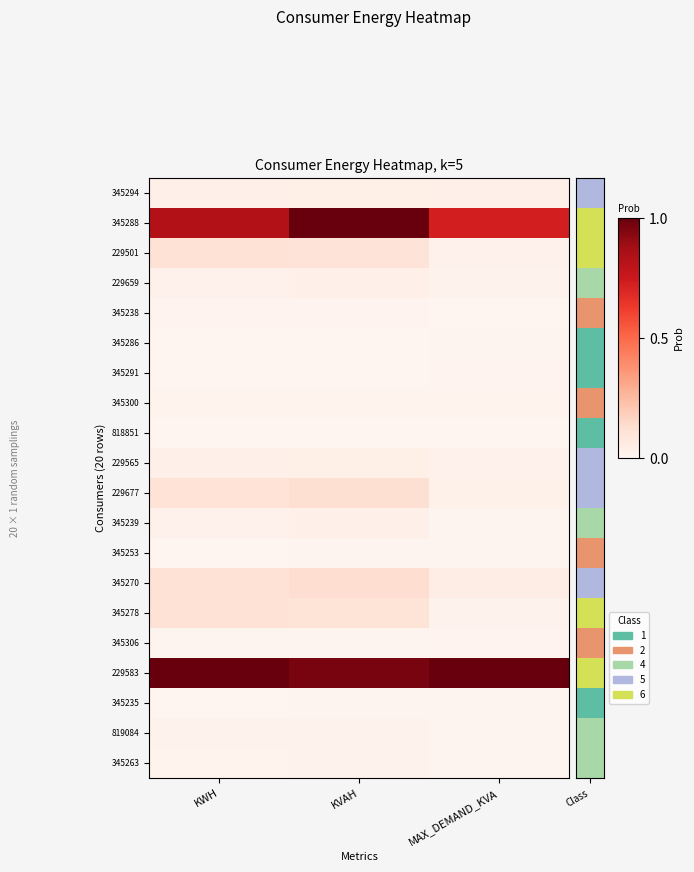

Reading left to right, extract all data points from this chart.

345294: KWH=0.0	KVAH=0.0	MAX_DEMAND_KVA=0.0
345288: KWH=0.8	KVAH=1.0	MAX_DEMAND_KVA=0.7
229501: KWH=0.1	KVAH=0.1	MAX_DEMAND_KVA=0.0
229659: KWH=0.0	KVAH=0.0	MAX_DEMAND_KVA=0.0
345238: KWH=0.0	KVAH=0.0	MAX_DEMAND_KVA=0.0
345286: KWH=0.0	KVAH=0.0	MAX_DEMAND_KVA=0.0
345291: KWH=0.0	KVAH=0.0	MAX_DEMAND_KVA=0.0
345300: KWH=0.0	KVAH=0.0	MAX_DEMAND_KVA=0.0
818851: KWH=0.0	KVAH=0.0	MAX_DEMAND_KVA=0.0
229565: KWH=0.0	KVAH=0.0	MAX_DEMAND_KVA=0.0
229677: KWH=0.1	KVAH=0.1	MAX_DEMAND_KVA=0.0
345239: KWH=0.0	KVAH=0.0	MAX_DEMAND_KVA=0.0
345253: KWH=0.0	KVAH=0.0	MAX_DEMAND_KVA=0.0
345270: KWH=0.1	KVAH=0.1	MAX_DEMAND_KVA=0.1
345278: KWH=0.1	KVAH=0.1	MAX_DEMAND_KVA=0.0
345306: KWH=0.0	KVAH=0.0	MAX_DEMAND_KVA=0.0
229583: KWH=1.0	KVAH=1.0	MAX_DEMAND_KVA=1.0
345235: KWH=0.0	KVAH=0.0	MAX_DEMAND_KVA=0.0
819084: KWH=0.0	KVAH=0.0	MAX_DEMAND_KVA=0.0
345263: KWH=0.0	KVAH=0.0	MAX_DEMAND_KVA=0.0